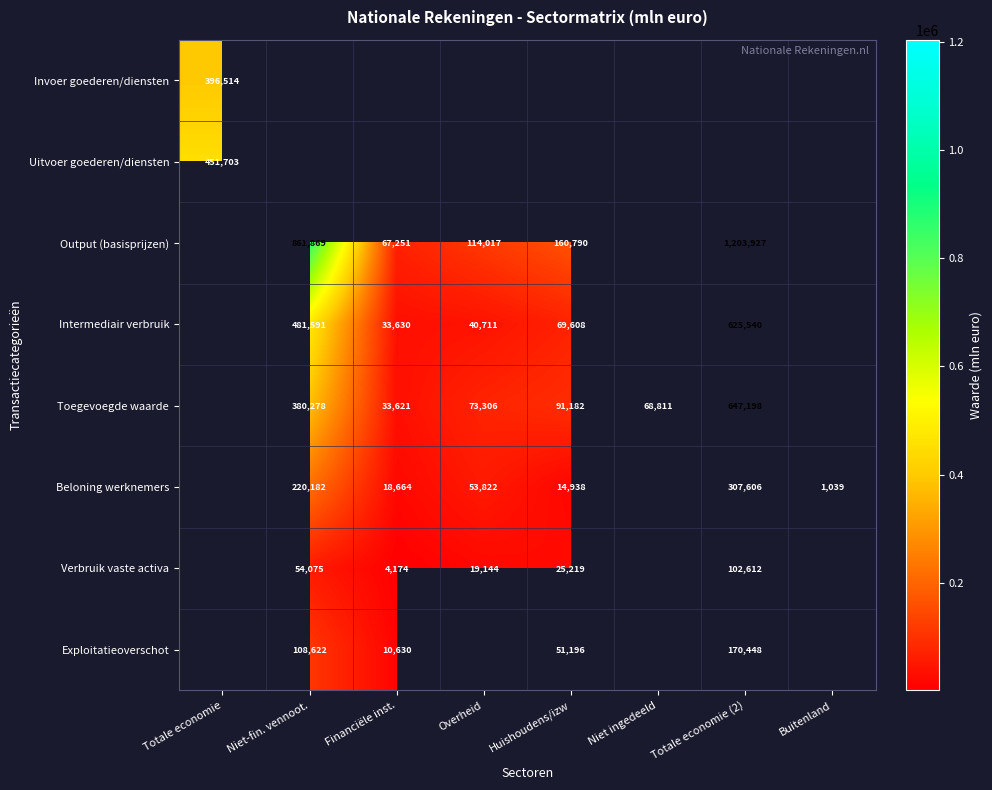

Is it true that Verbruik vaste activa equals 25557 at Niet-fin. vennoot.?

False